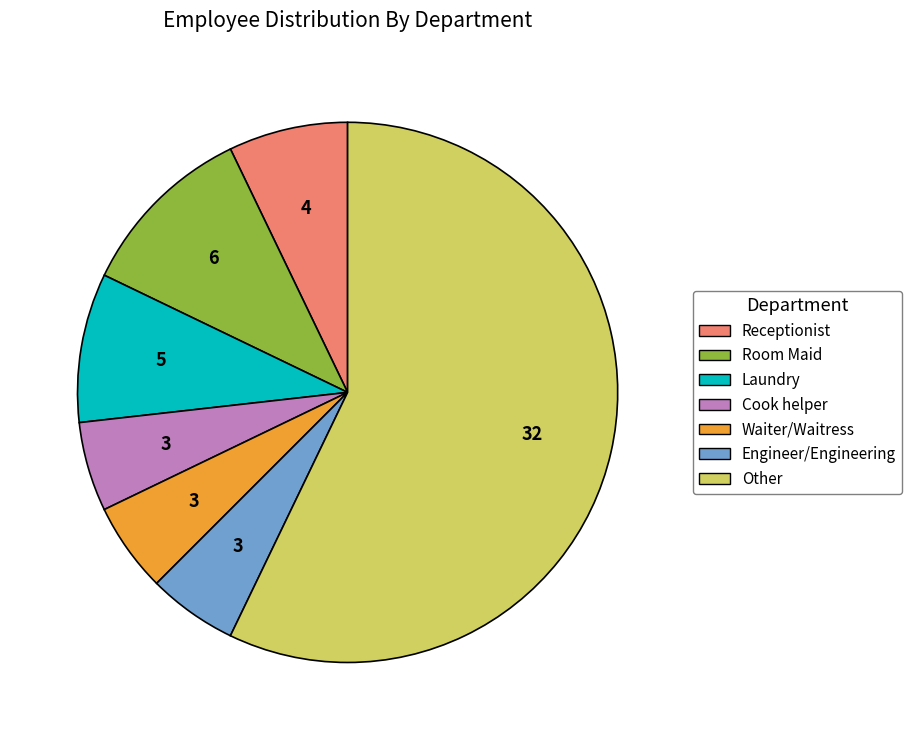

Do Receptionist and Other together represent more than half of the pie?

Yes